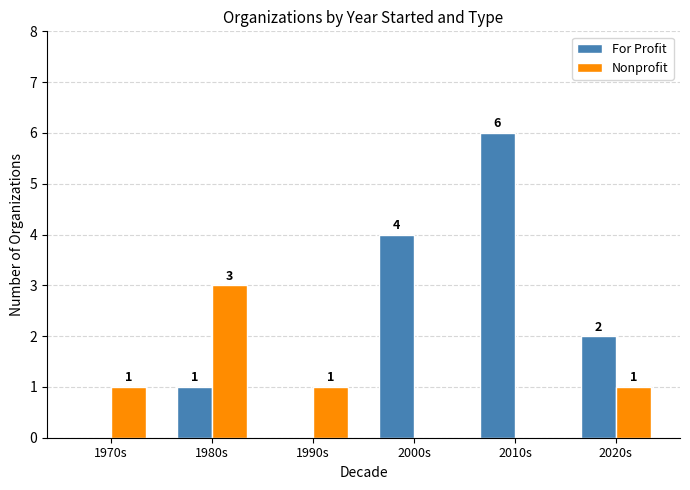

What is the total value across all series at 2020s?

3